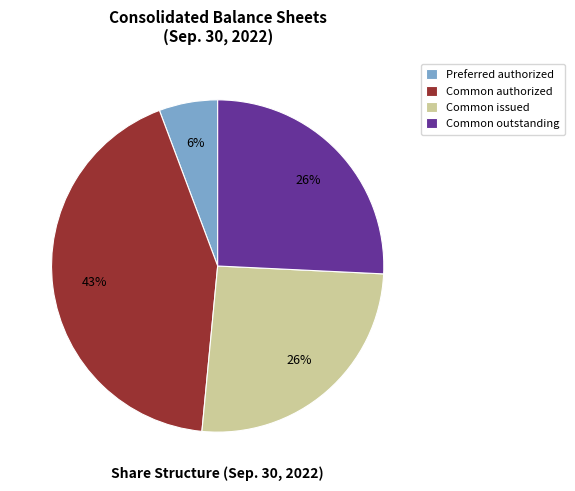

How many slices are in this pie chart?

4